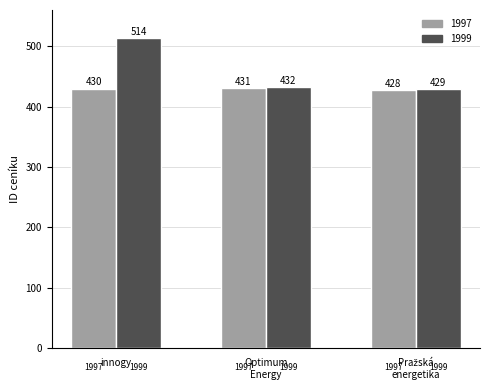

List the series in order of their overall mean, highest first.

1999, 1997